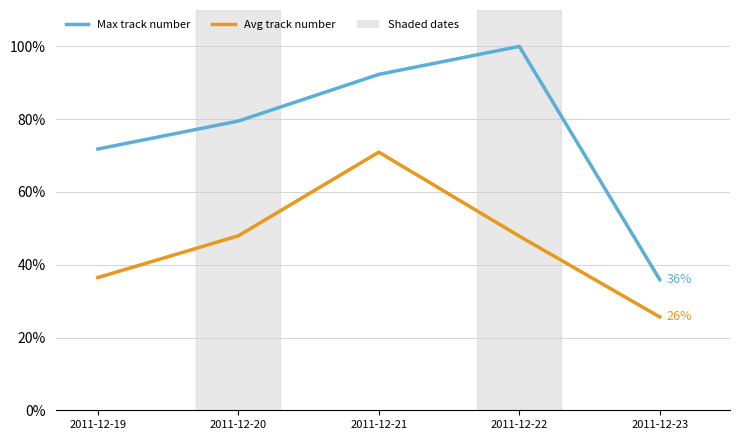

Is the value of Avg track number at 2011-12-21 greater than the value of Max track number at 2011-12-21?

No